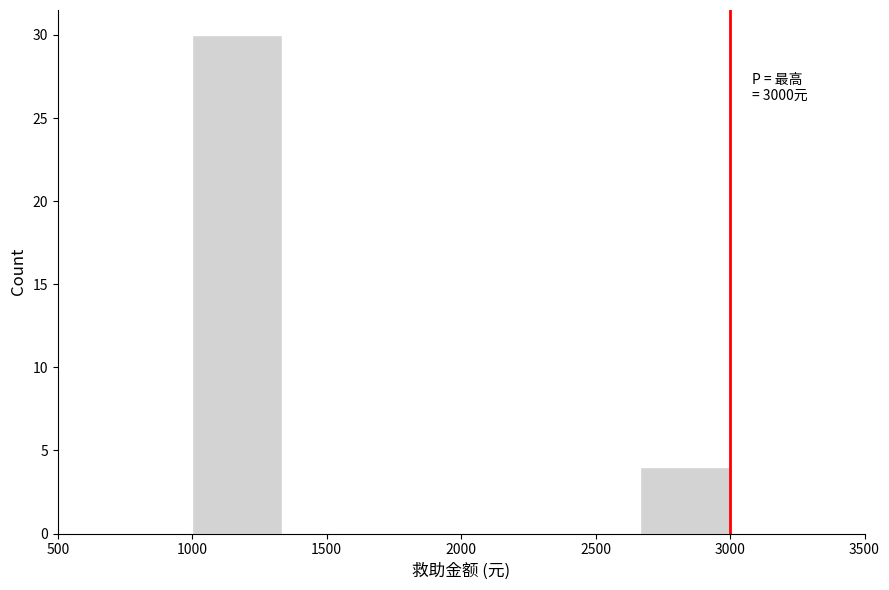

Which range on the x-axis has the tallest bar?

1000 to 1350